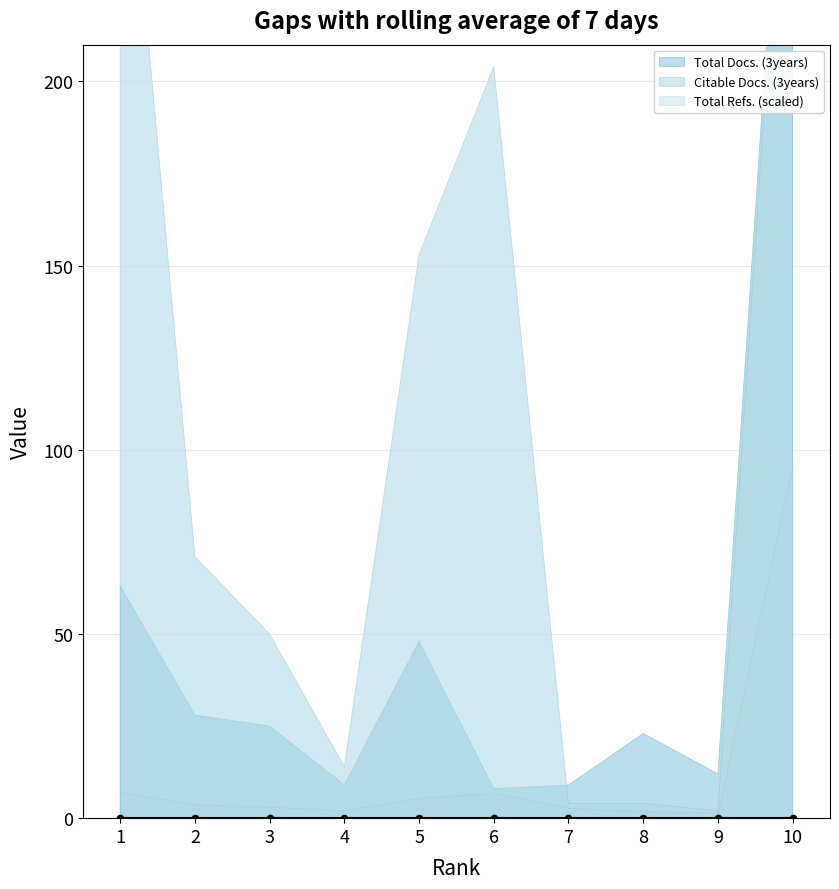

Which series contains the highest Y value?

Total Refs.